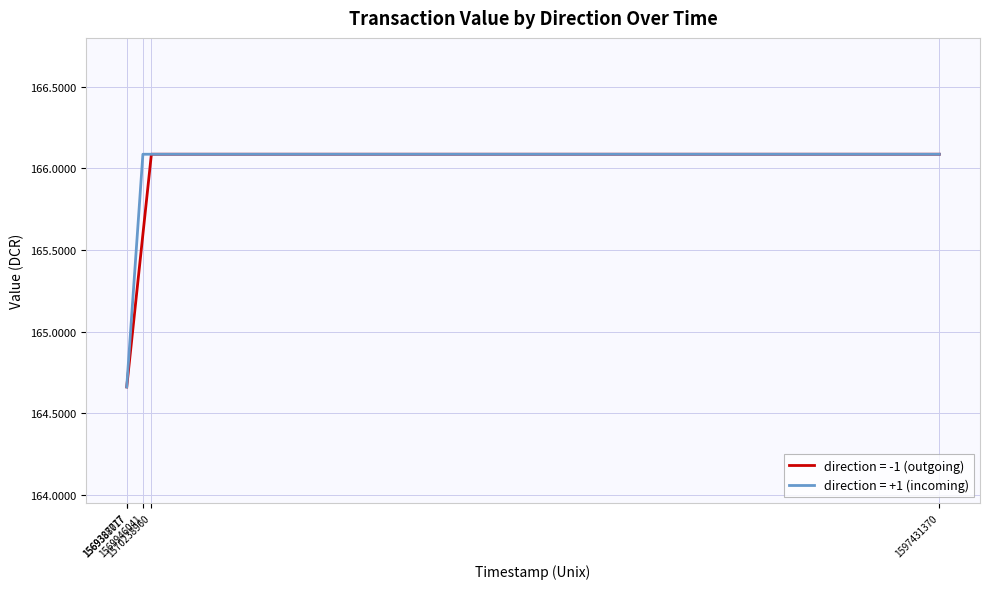

True or false: direction -1 (avg value) and direction +1 (avg value) cross at least once.

False